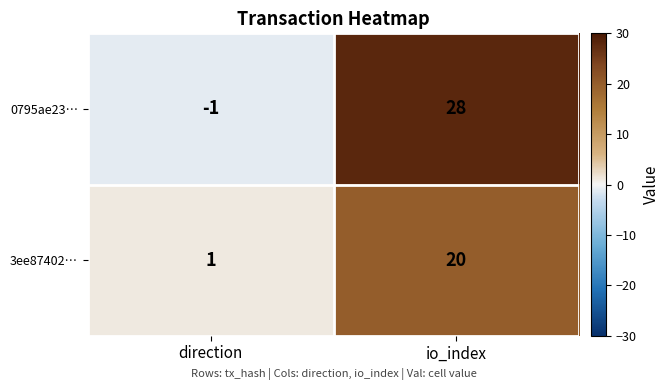

What is the difference between the highest and lowest values at io_index?

8